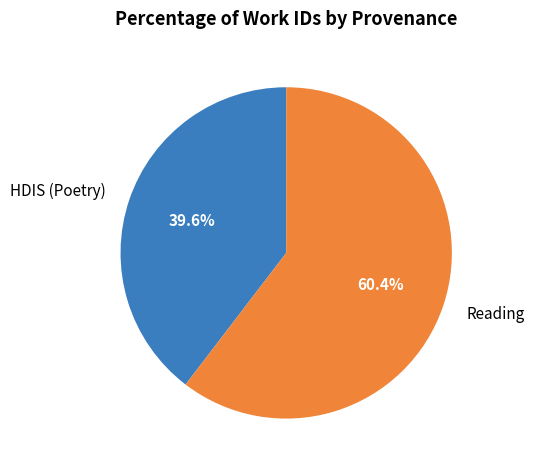

What is the largest slice in the pie chart?

Reading